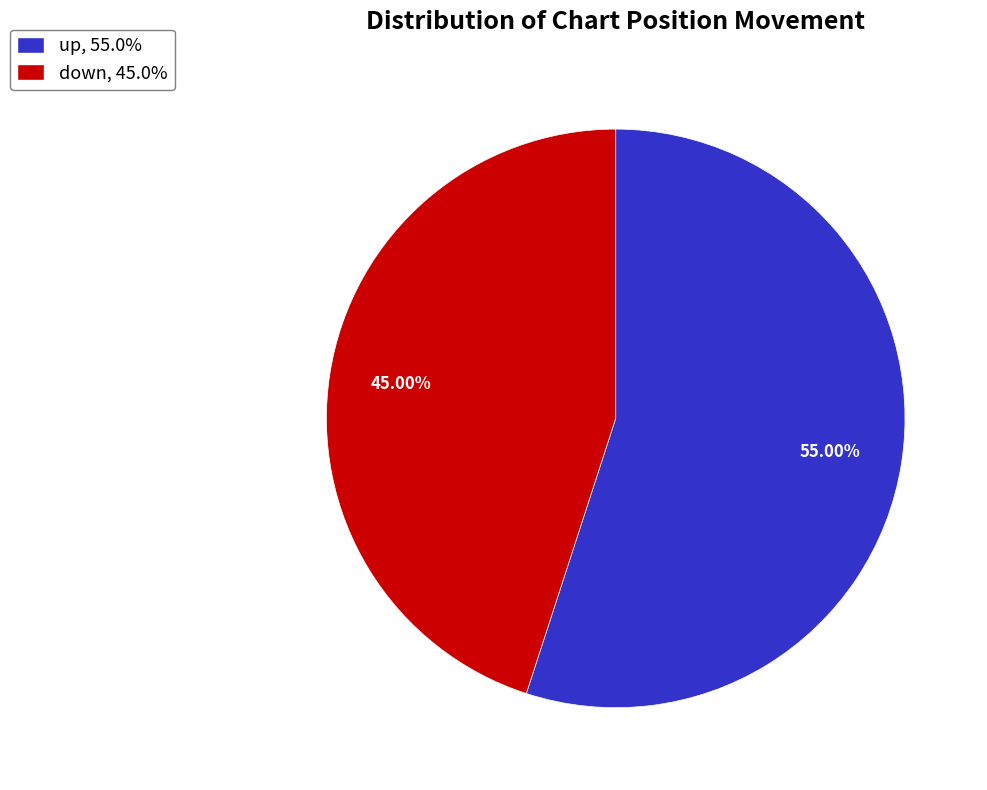

Which slice is the smallest?

down